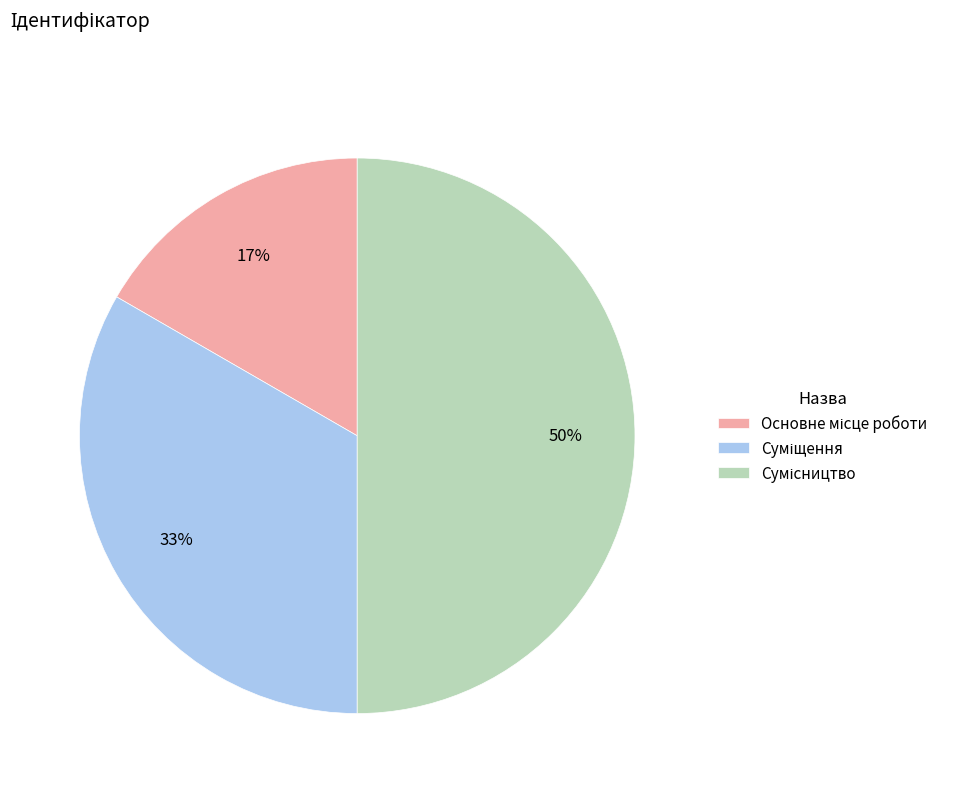

To the nearest percent, what is the difference between the largest and smallest slice percentages?

33%